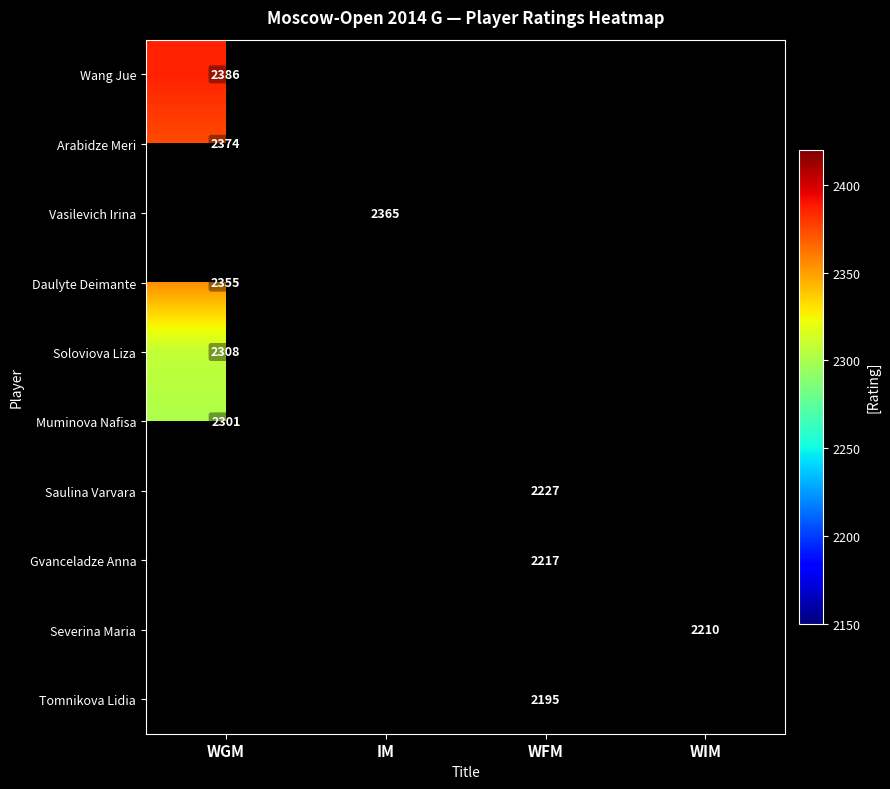

What is the maximum value shown in the chart?

2386.0